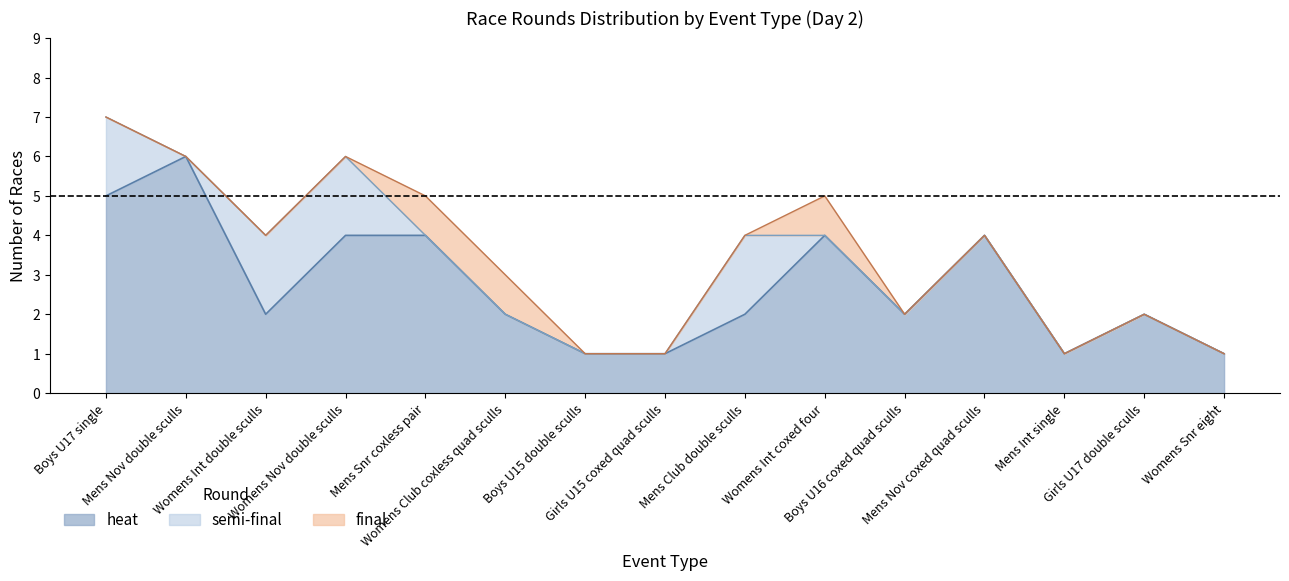

What are all the series names shown in the legend?

heat, semi-final, final